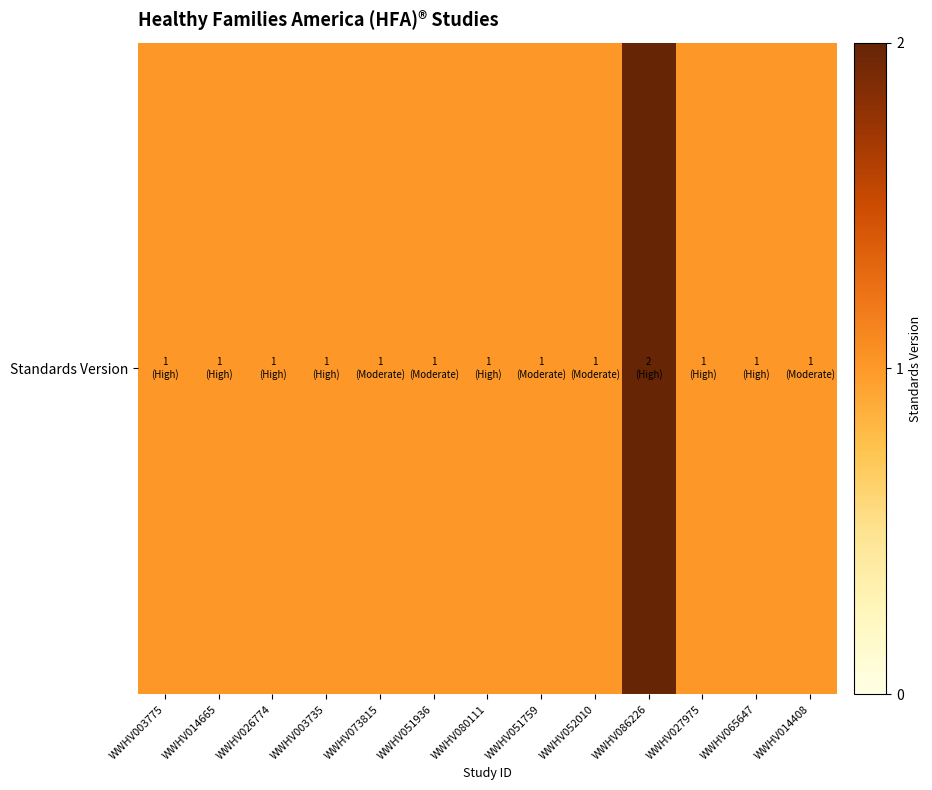

Rank the categories by value from highest to lowest.

WWHV086226, WWHV003775, WWHV014665, WWHV026774, WWHV003735, WWHV073815, WWHV051936, WWHV080111, WWHV051759, WWHV052010, WWHV027975, WWHV065647, WWHV014408